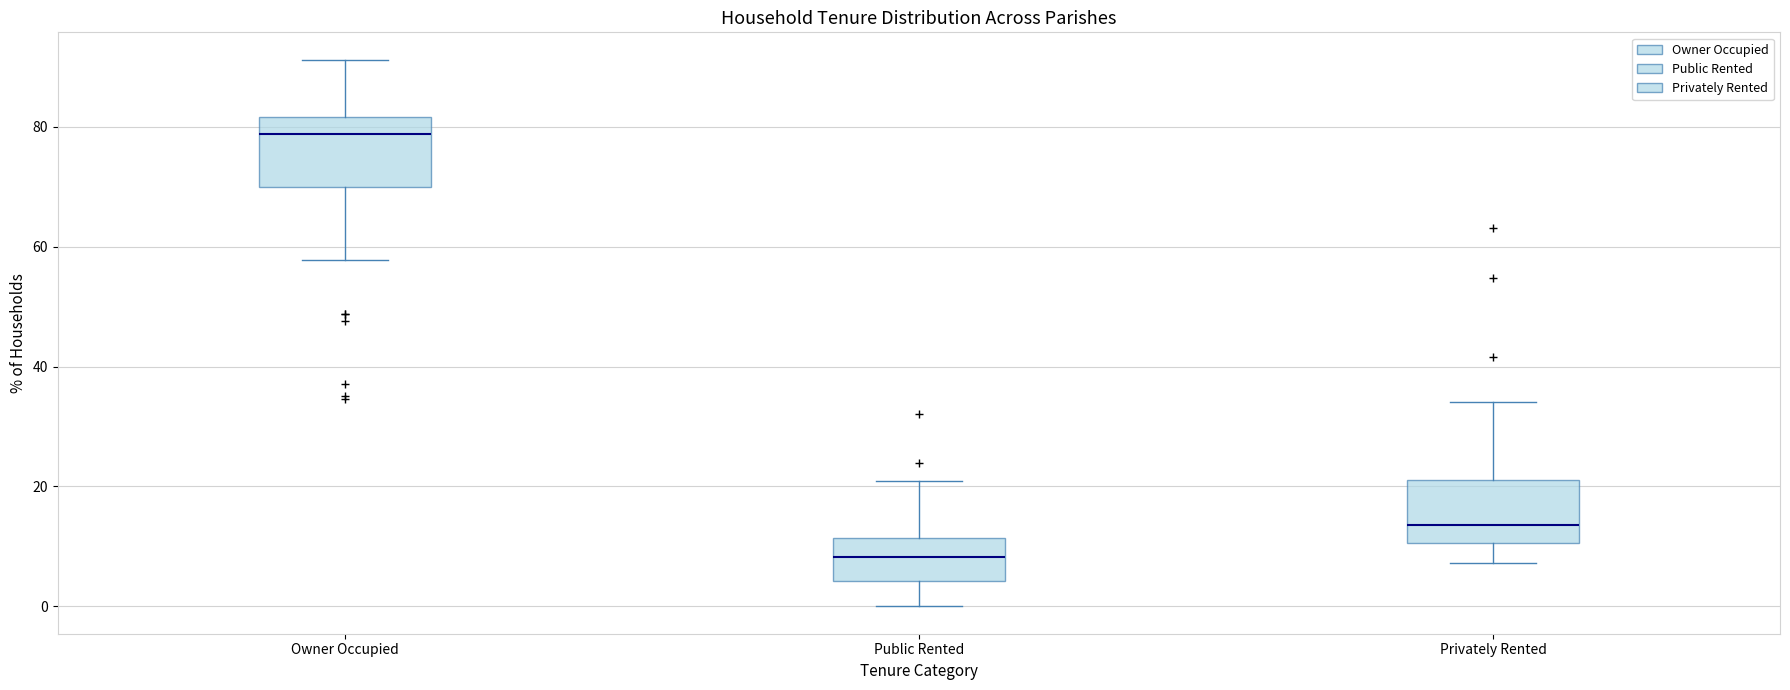

Reading left to right, transcribe this box plot: for each box, give where its median line is, the range the box spans, and where its two whiskers end, as read against the y-axis. The values are not printed on the chart, so give them approximately, as read against the axis.

Owner Occupied: median 78, box 70 to 82, whiskers 58 to 92
Public Rented: median 8, box 4 to 12, whiskers 0 to 20
Privately Rented: median 14, box 10 to 22, whiskers 8 to 34